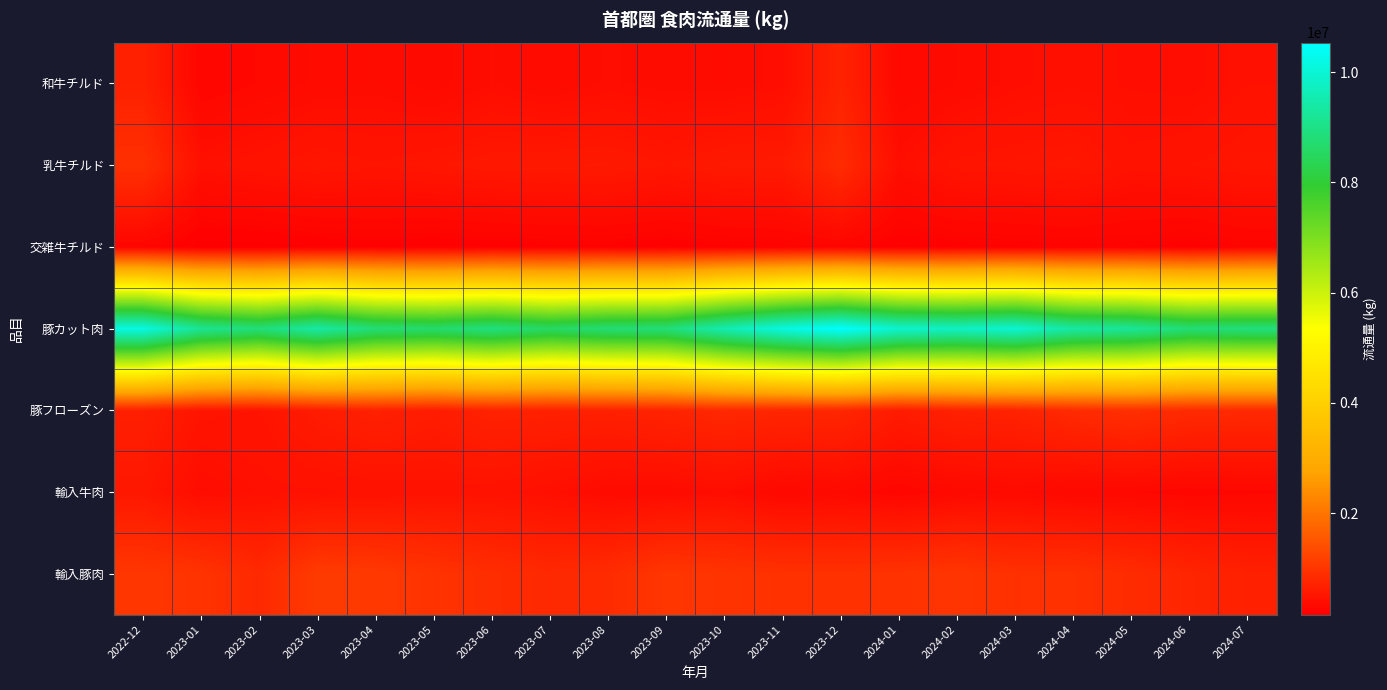

Reading left to right, list all the values displayed in this chart.

和牛チルド: 2022-12=682464	2023-01=264219	2023-02=306095	2023-03=351875	2023-04=366065	2023-05=326145	2023-06=386059	2023-07=348835	2023-08=388637	2023-09=367966	2023-10=362942	2023-11=394674	2023-12=721453	2024-01=302369	2024-02=345382	2024-03=398424	2024-04=418346	2024-05=400024	2024-06=389538	2024-07=443557
乳牛チルド: 2022-12=926300	2023-01=431415	2023-02=474345	2023-03=521643	2023-04=490400	2023-05=519551	2023-06=553283	2023-07=563275	2023-08=571684	2023-09=525239	2023-10=576167	2023-11=585566	2023-12=854489	2024-01=404850	2024-02=499854	2024-03=516060	2024-04=539786	2024-05=460677	2024-06=483308	2024-07=519342
交雑牛チルド: 2022-12=260449	2023-01=161530	2023-02=163464	2023-03=184066	2023-04=204566	2023-05=186128	2023-06=195416	2023-07=209358	2023-08=209060	2023-09=190506	2023-10=216201	2023-11=224149	2023-12=254622	2024-01=188423	2024-02=206899	2024-03=218618	2024-04=229743	2024-05=227321	2024-06=202337	2024-07=243520
豚カット肉: 2022-12=10184727	2023-01=9165401	2023-02=8858412	2023-03=9397687	2023-04=8810521	2023-05=8696199	2023-06=8929248	2023-07=8597568	2023-08=8798079	2023-09=8842503	2023-10=9567206	2023-11=10157371	2023-12=10534027	2024-01=9926644	2024-02=9790930	2024-03=9979340	2024-04=9369526	2024-05=9243293	2024-06=8813264	2024-07=8893529
豚フローズン: 2022-12=659502	2023-01=498666	2023-02=483954	2023-03=608985	2023-04=683265	2023-05=616558	2023-06=708284	2023-07=686890	2023-08=679099	2023-09=724549	2023-10=800042	2023-11=756155	2023-12=773744	2024-01=603560	2024-02=691035	2024-03=712804	2024-04=834336	2024-05=908826	2024-06=827417	2024-07=820810
輸入牛肉: 2022-12=540572	2023-01=373601	2023-02=428833	2023-03=438768	2023-04=450025	2023-05=462832	2023-06=457676	2023-07=416412	2023-08=351833	2023-09=353891	2023-10=390336	2023-11=306567	2023-12=329291	2024-01=268426	2024-02=321579	2024-03=345527	2024-04=307539	2024-05=303797	2024-06=279035	2024-07=292719
輸入豚肉: 2022-12=1031337	2023-01=977992	2023-02=811948	2023-03=1092820	2023-04=1066351	2023-05=971689	2023-06=883550	2023-07=808060	2023-08=853765	2023-09=1025208	2023-10=983827	2023-11=943003	2023-12=940810	2024-01=960197	2024-02=1014524	2024-03=930851	2024-04=935751	2024-05=857456	2024-06=752626	2024-07=683436